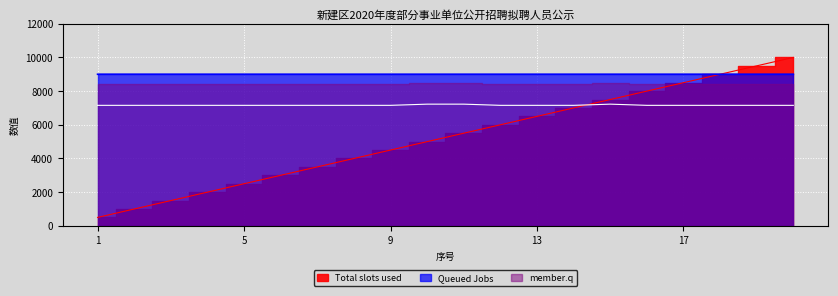

True or false: Queued Jobs and member.q cross at least once.

False